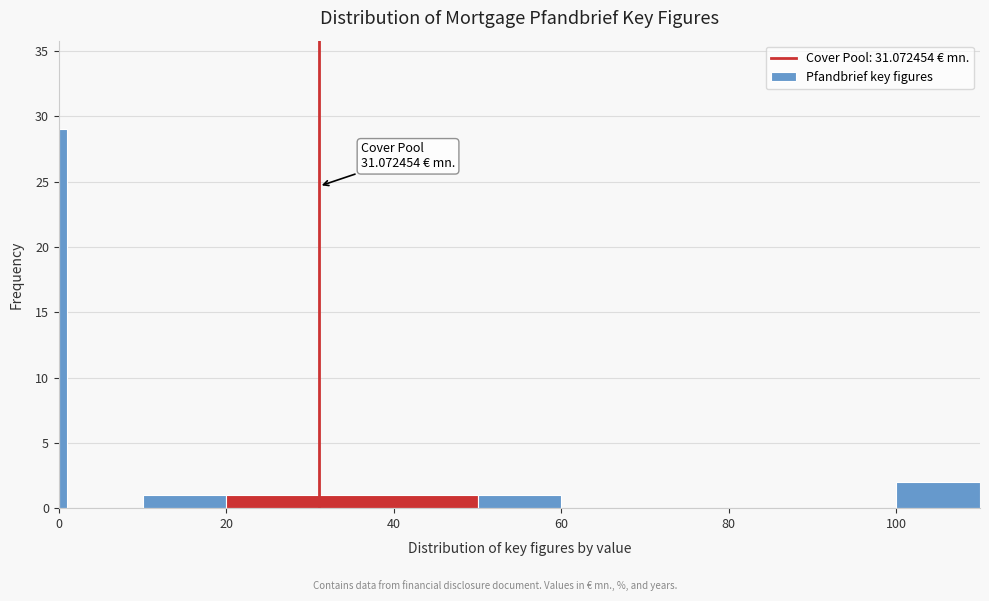

Around what value on the x-axis is the tallest bar? Give the approximate position of its centre, as read against the axis.

0